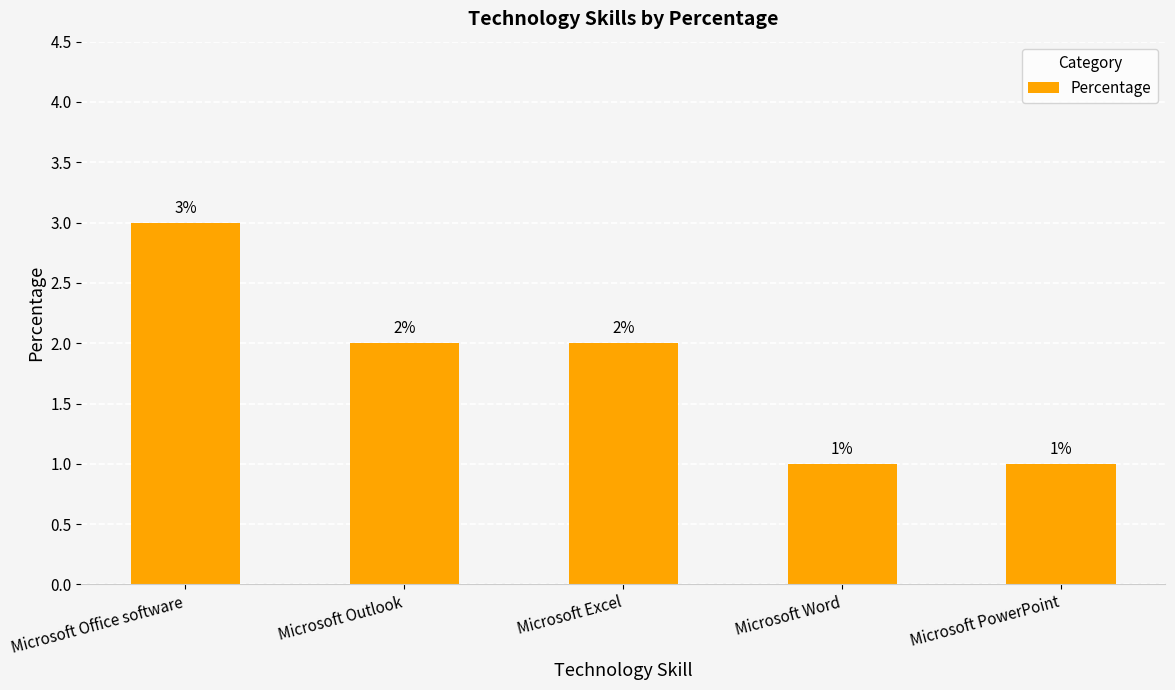

Which has a higher value, Microsoft Office software or Microsoft Word?

Microsoft Office software